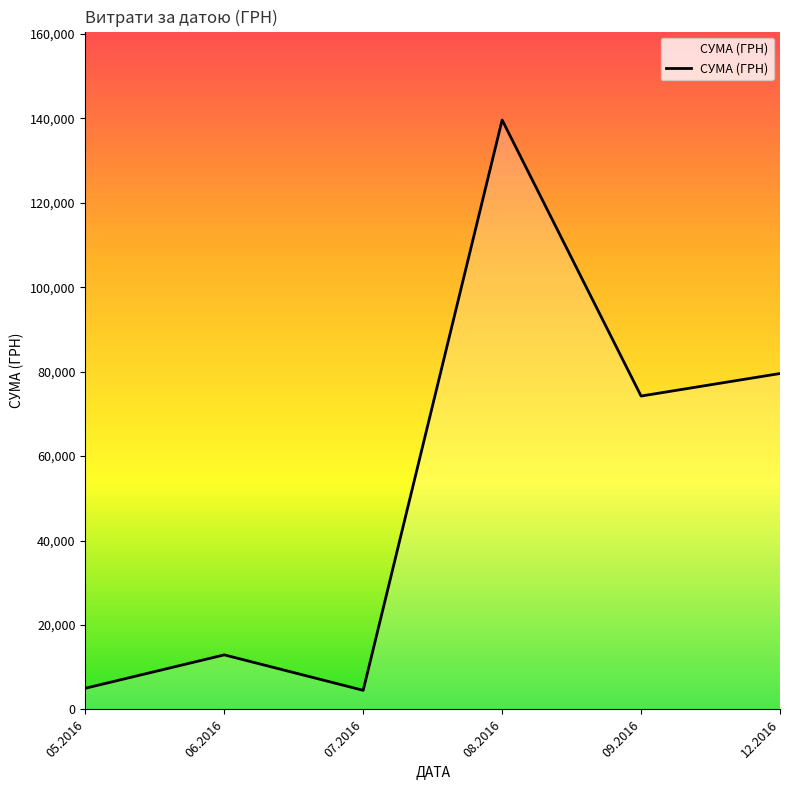

The value at 06.2016 is 12926.0. True or false?

True